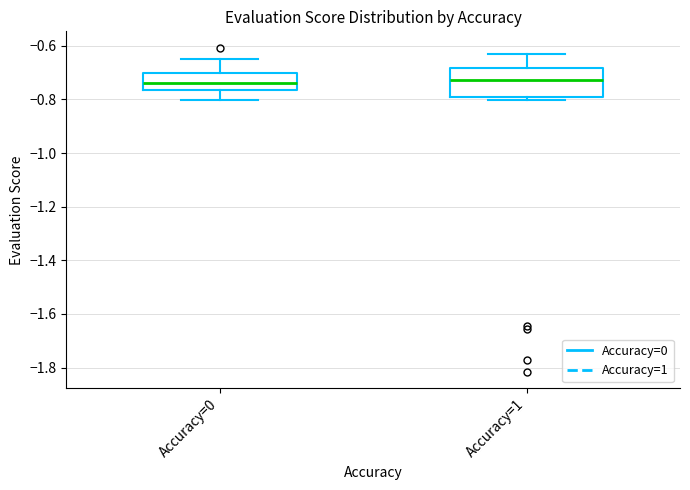

Reading left to right, read every box against the y-axis: the position of its median line, the range the box covers, and the ends of its whiskers. The values are not printed on the chart, so give them approximately, as read against the axis.

Accuracy=0: median -0.74, box -0.76 to -0.70, whiskers -0.80 to -0.64
Accuracy=1: median -0.72, box -0.80 to -0.68, whiskers -0.80 (just below the box's lower edge) to -0.64